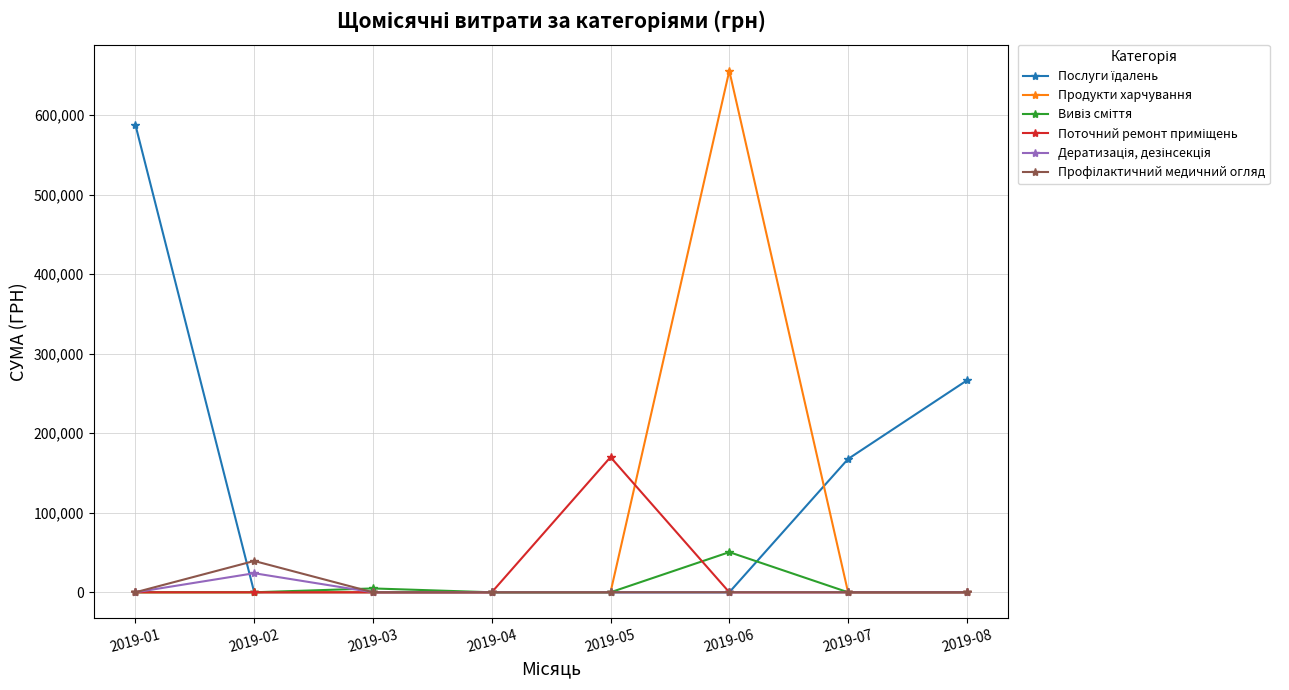

The value of Продукти харчування at 2019-06 is 655592.5. True or false?

True